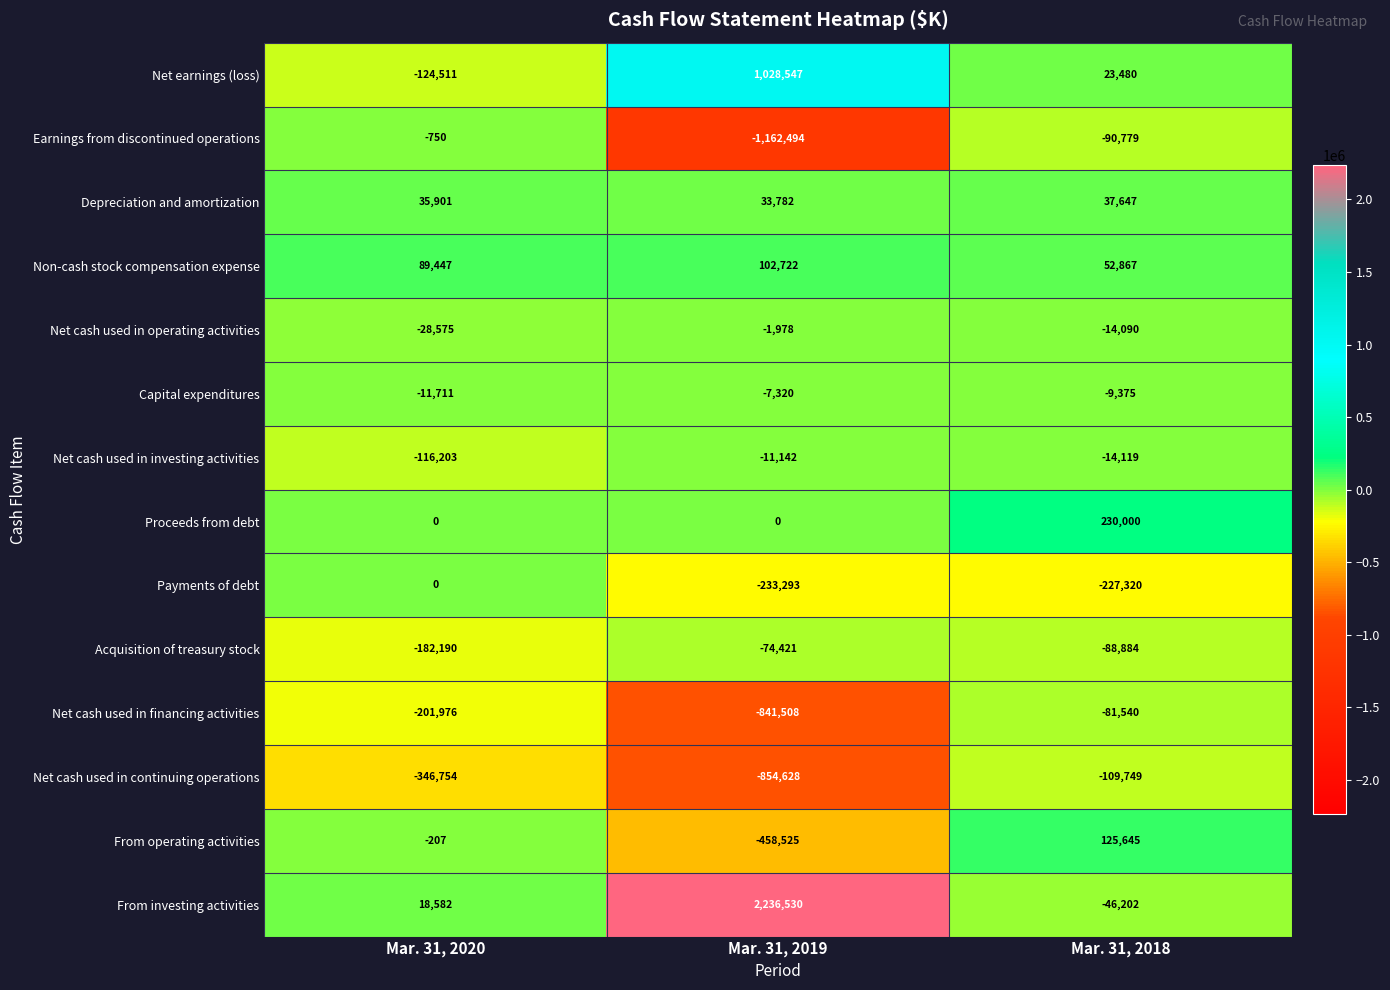

Where does the Net cash used in continuing operations series first go above -346754?

Mar. 31, 2018